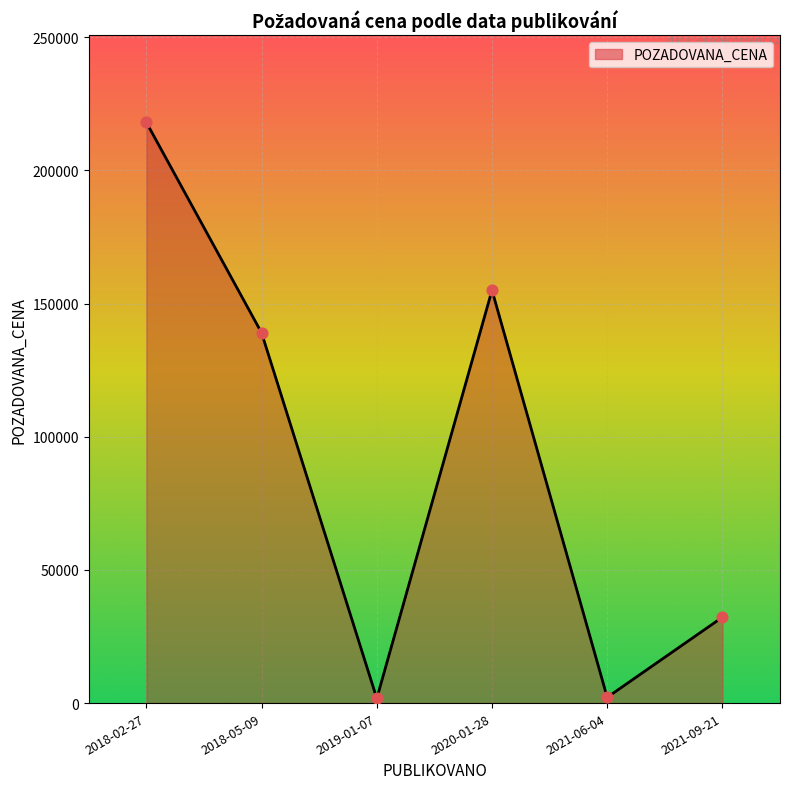

What is the ratio of the value at 2018-05-09 to the value at 2019-01-07?

79.4